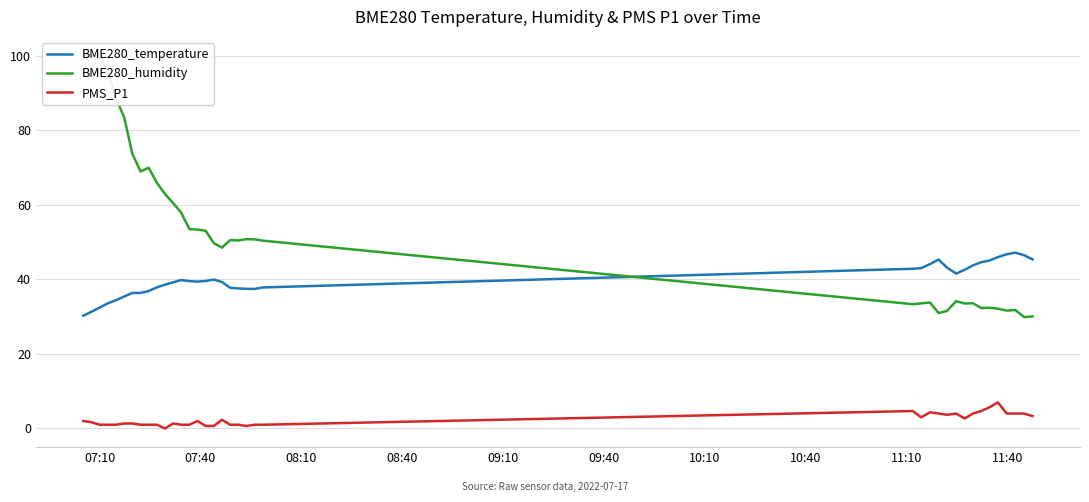

True or false: PMS_P1 and BME280_temperature cross at least once.

False